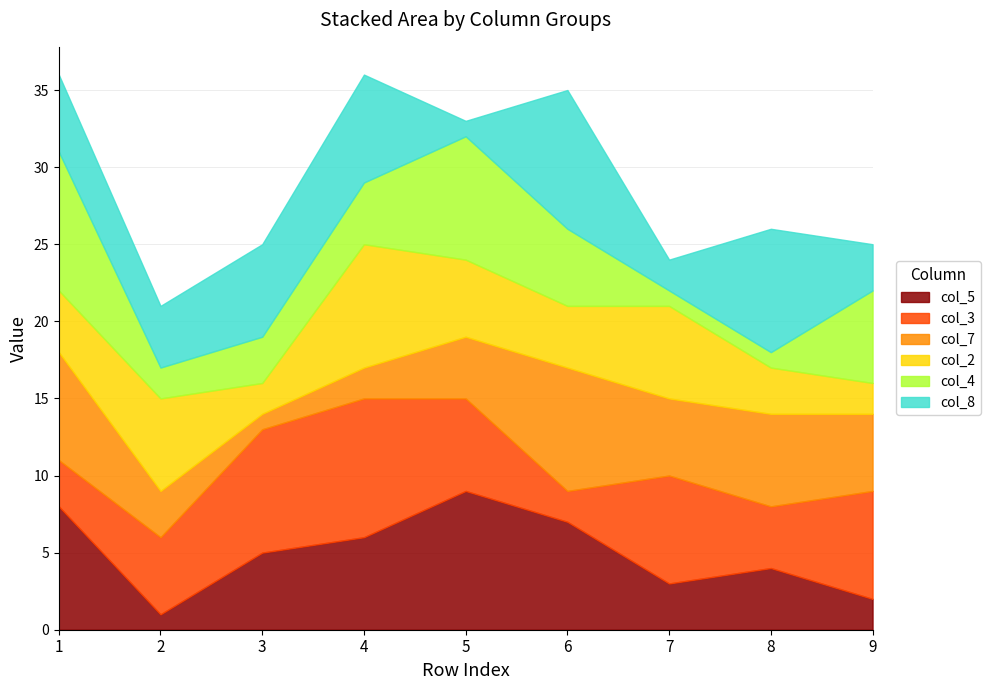

Is it true that col_7 equals 14 at 6?

False